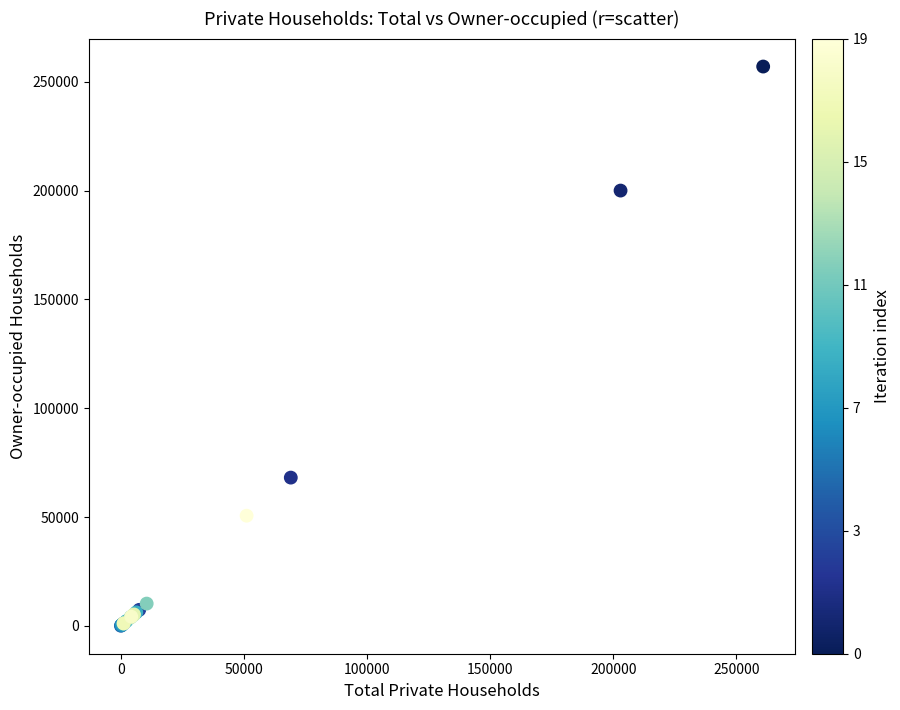

What Y value in the scatter plot is closest to 128542?

68110